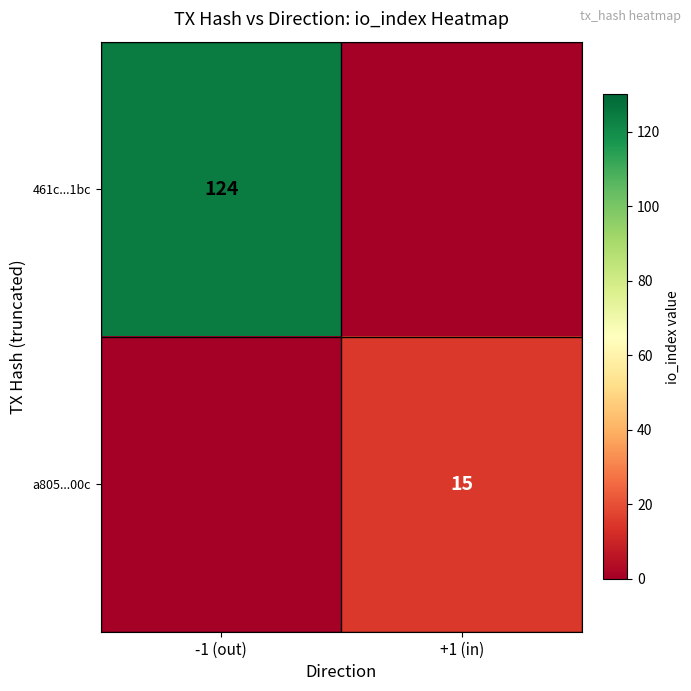

Is it true that a805...00c equals 20 at +1 (in)?

False